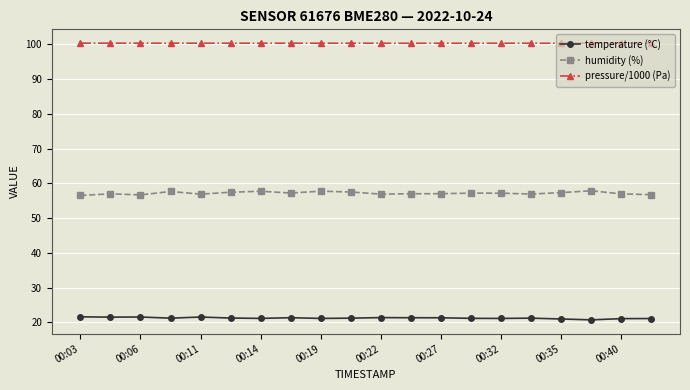

What is the sum of all temperature (°C) values?

425.4